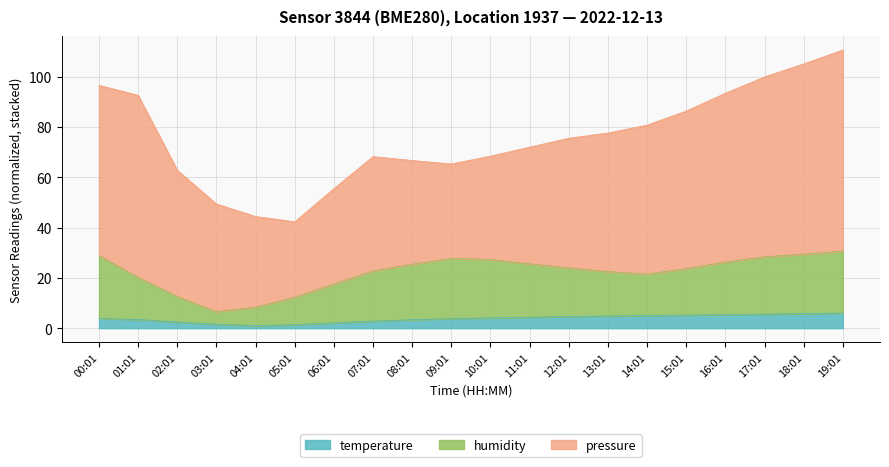

What is the maximum value for temperature?

6.0